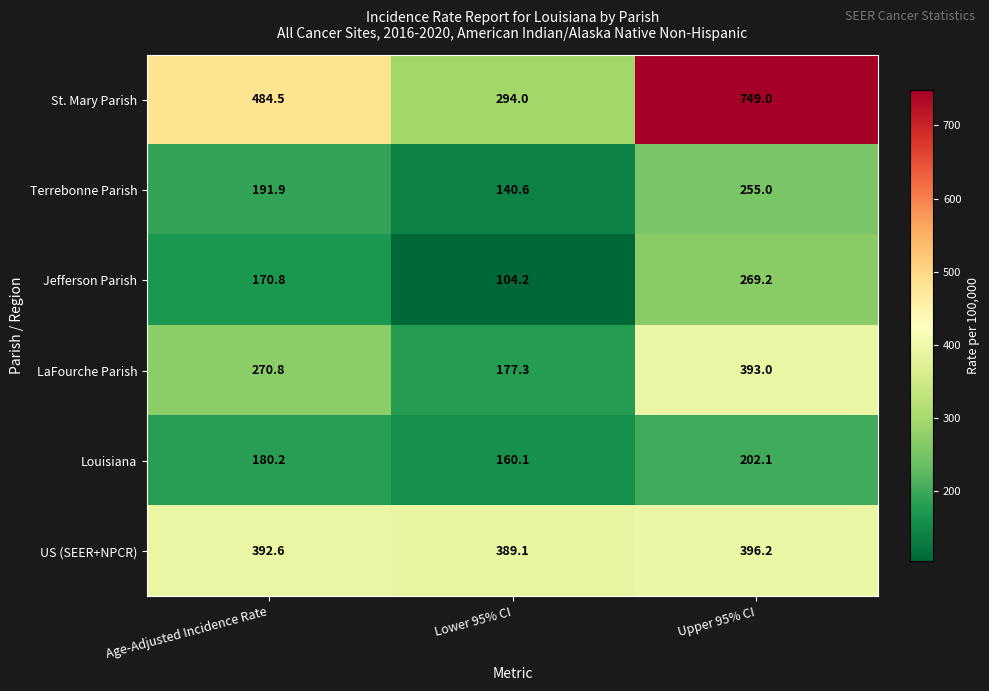

The St. Mary Parish series shows 749.0 at Upper 95% CI. True or false?

True